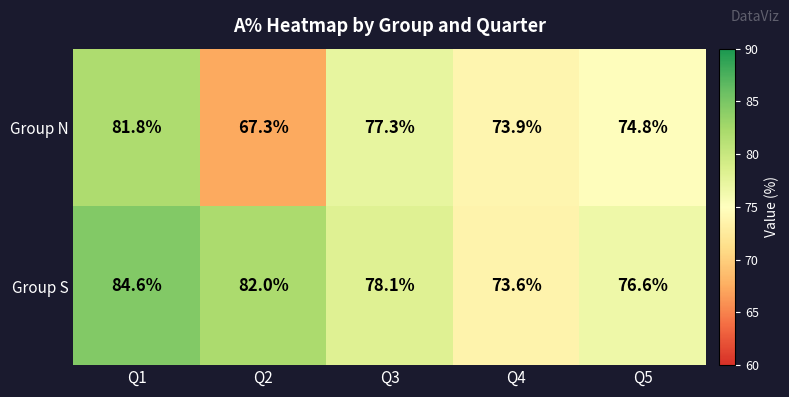

The value of Group S at Q5 is 76.6. True or false?

True